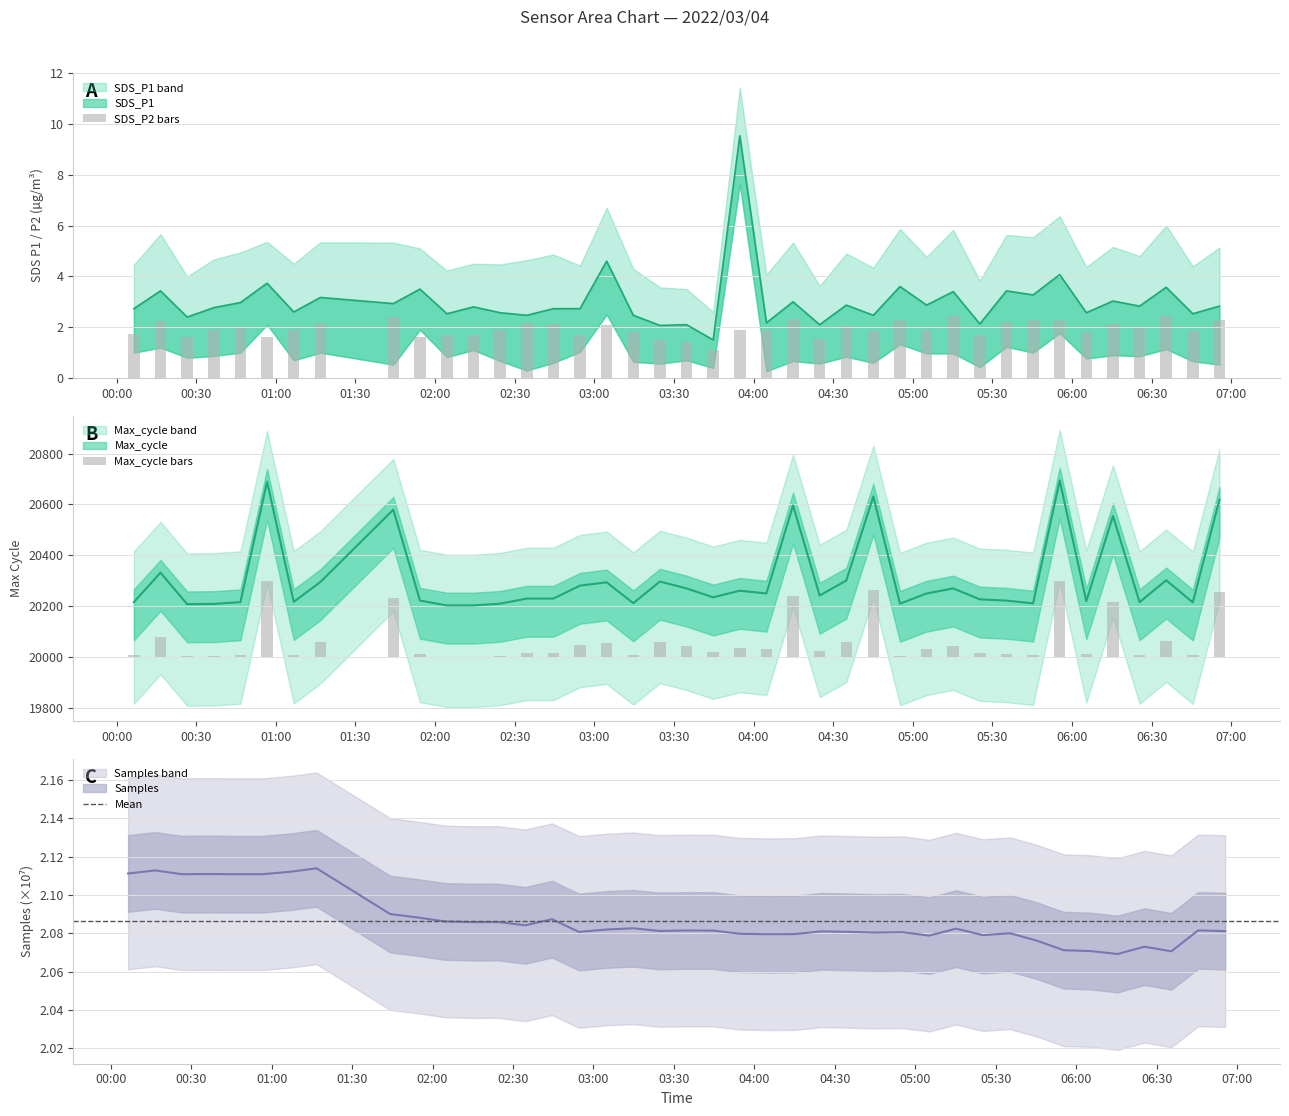

Which series has the widest spread of values?

Max_cycle